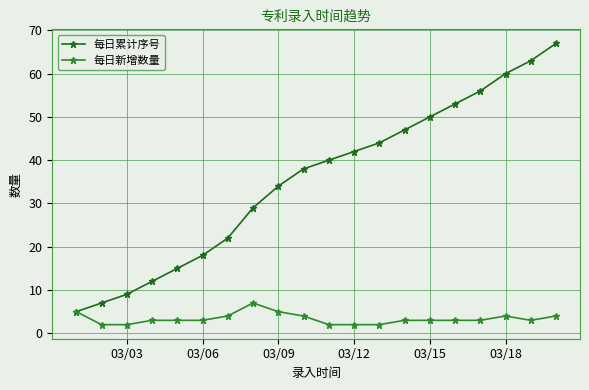

Count the 每日新增数量 values in the range 3 to 4.

12